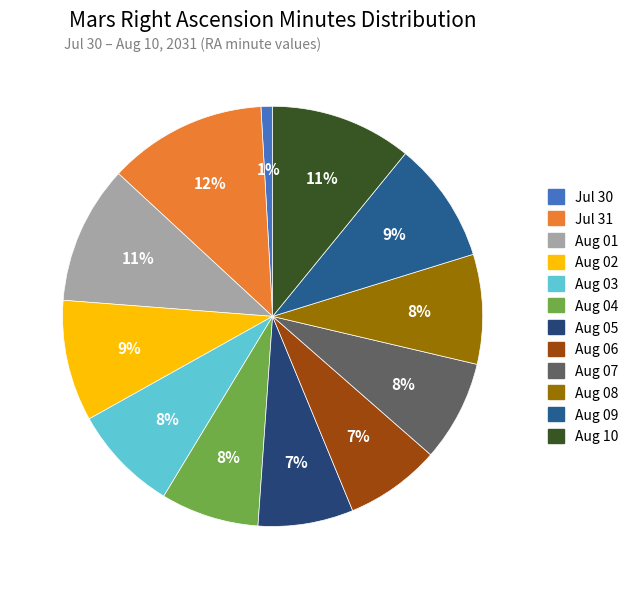

To the nearest percent, what is the difference between the largest and smallest slice percentages?

11%